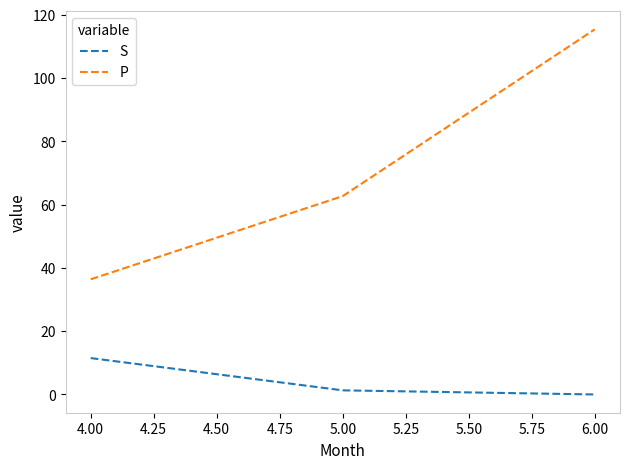

What is the sum of all S values?

12.8